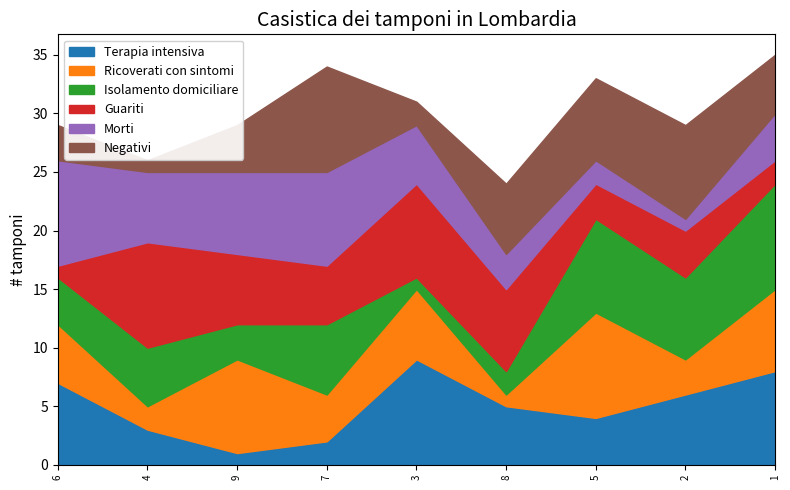

What is the label of the 9th point from the right?

6